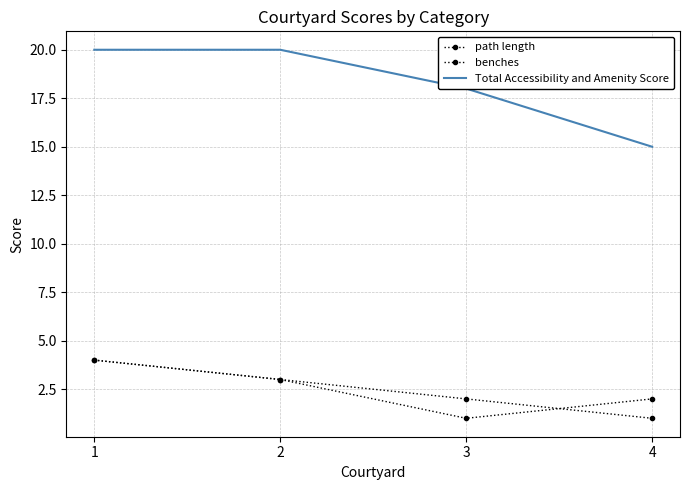

Read the benches value at 4.

2